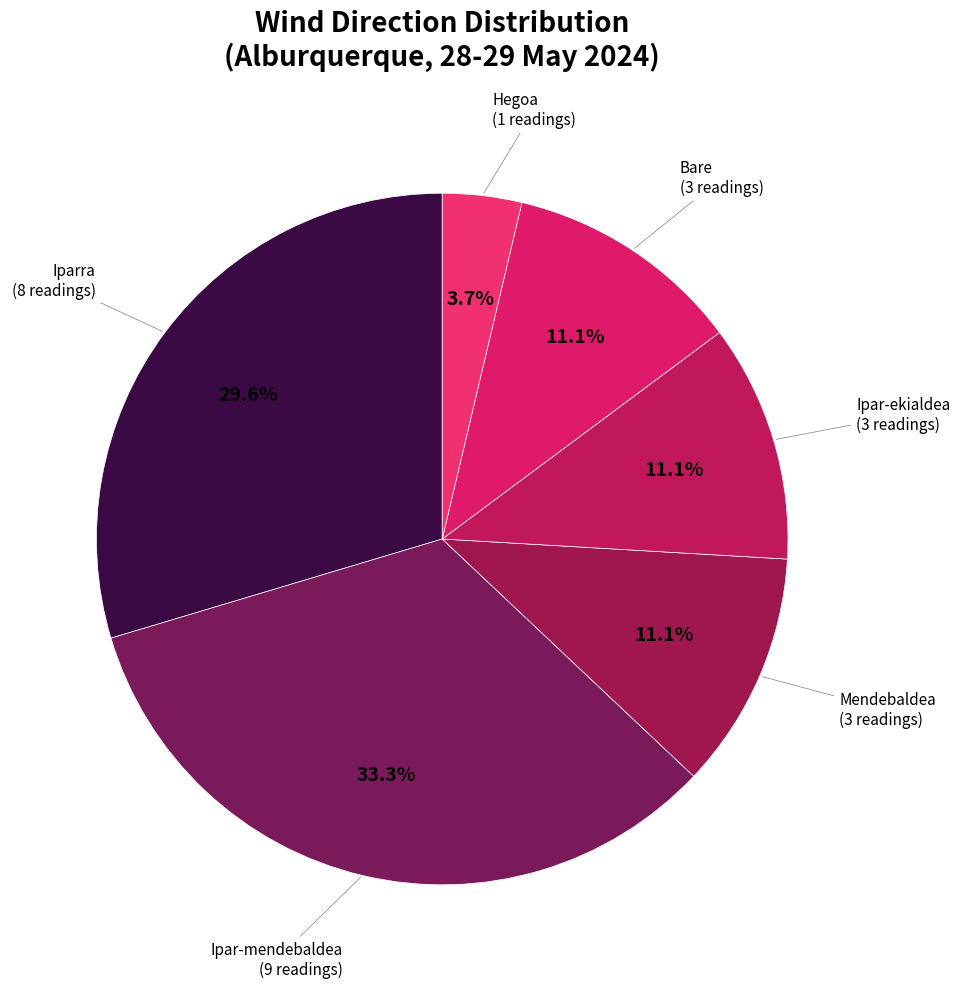

To the nearest percent, what is the difference between the largest and smallest slice percentages?

30%